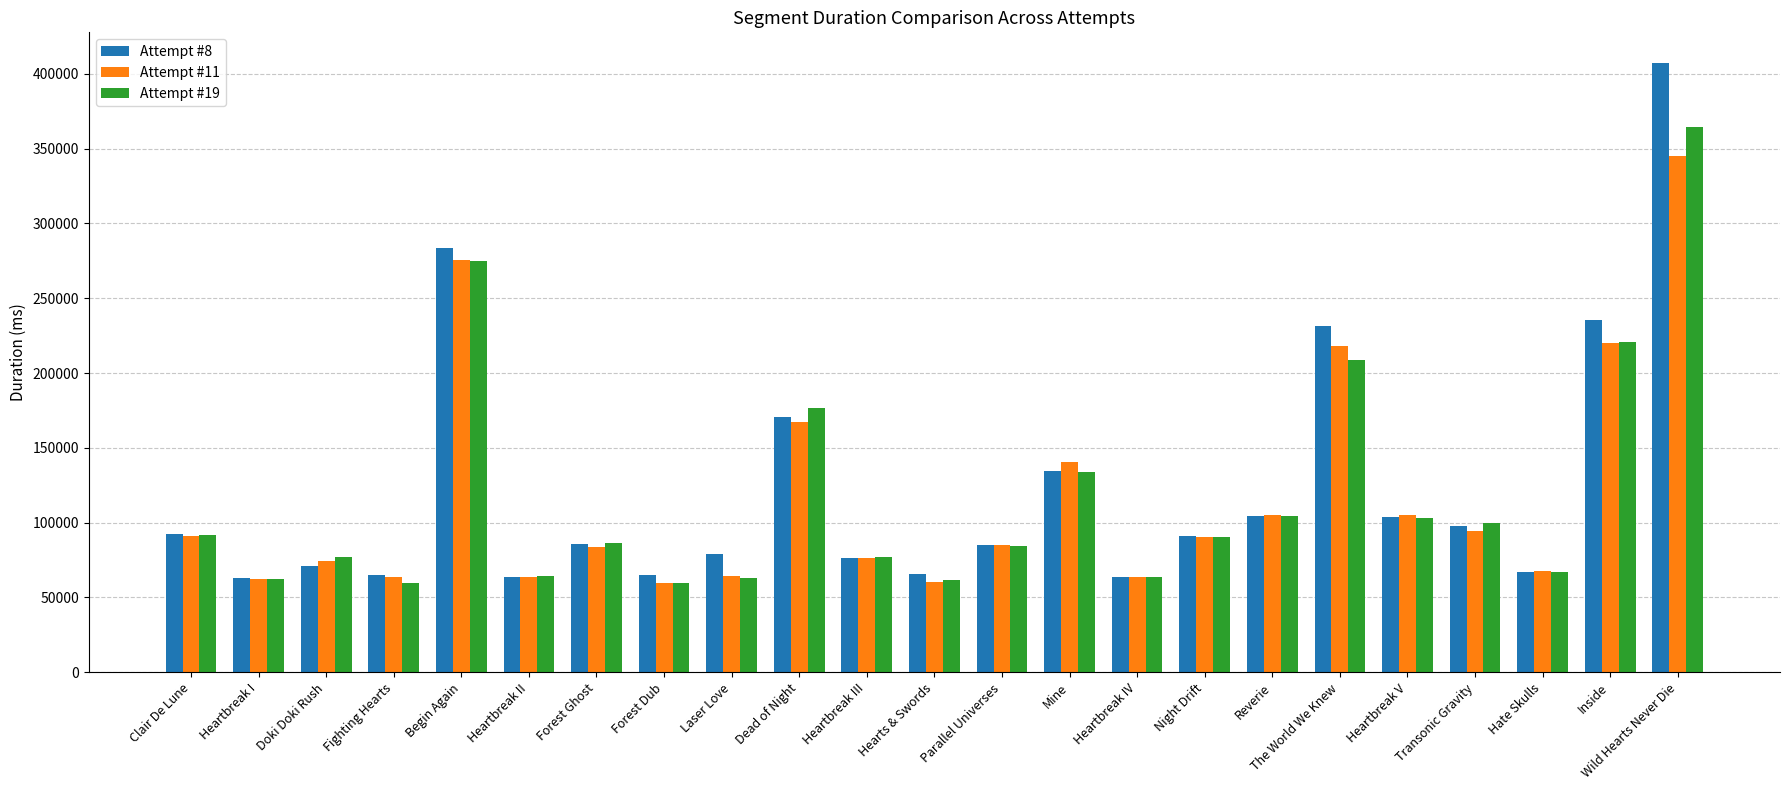

What is the label of the 15th bar from the right?

Laser Love